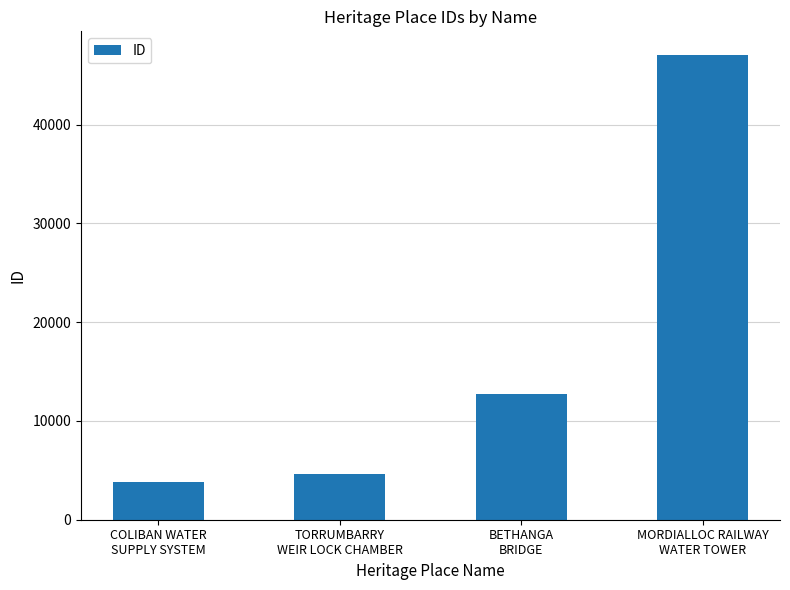

What is the value of the 2nd bar from the left?

4624